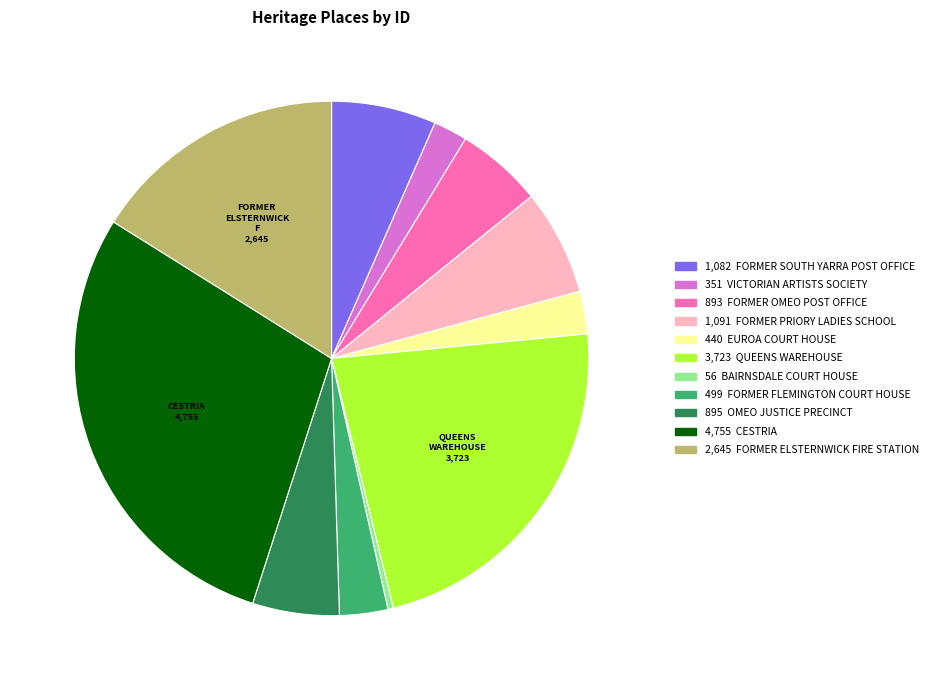

Is there any slice that represents more than half of the pie?

No